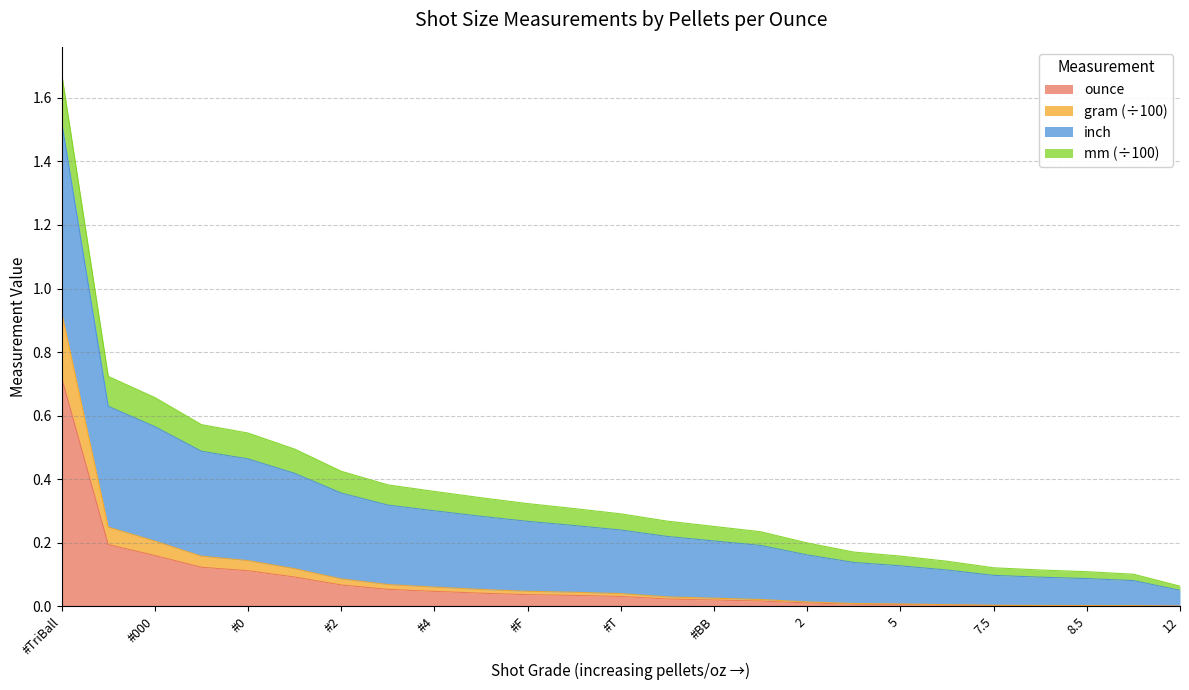

True or false: gram and ounce intersect in this chart.

False